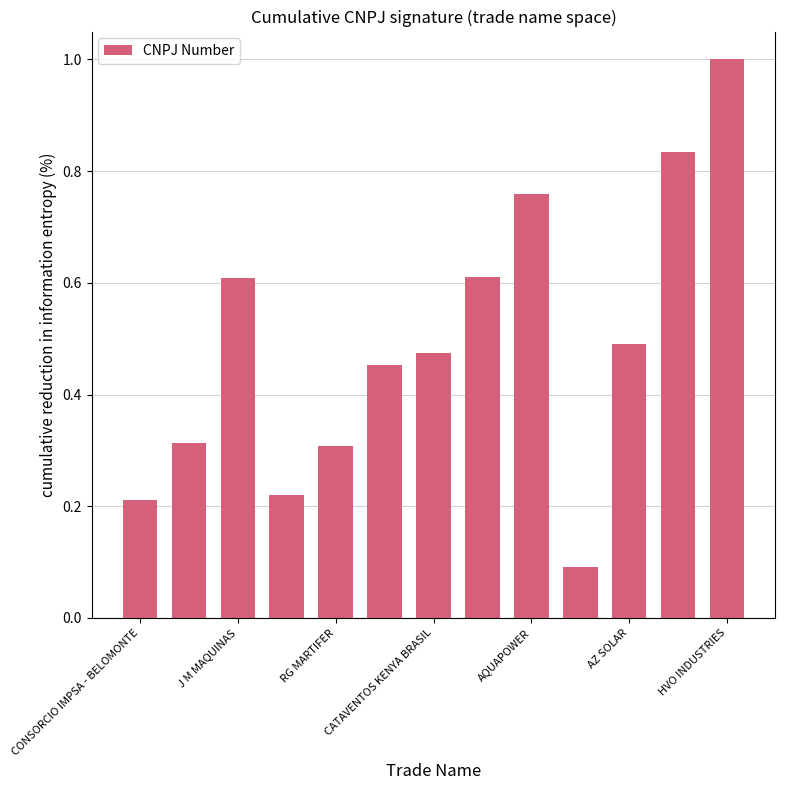

What is the maximum value shown in the chart?

1.0